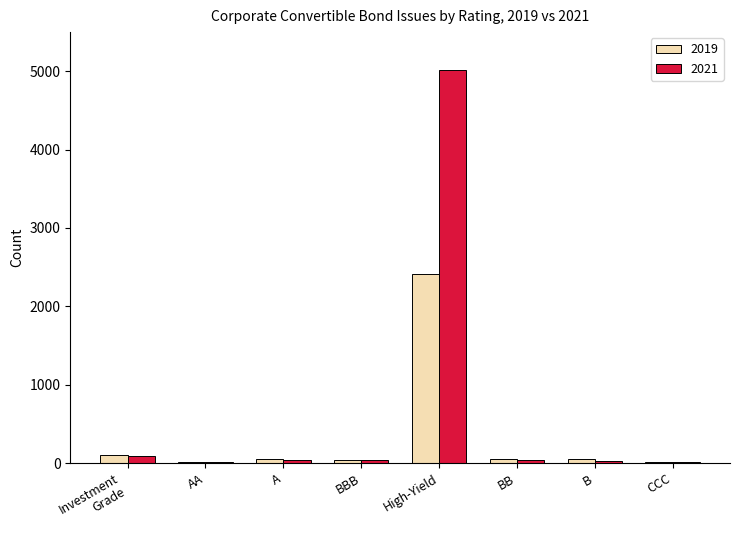

Which series has the largest total across all categories?

2021